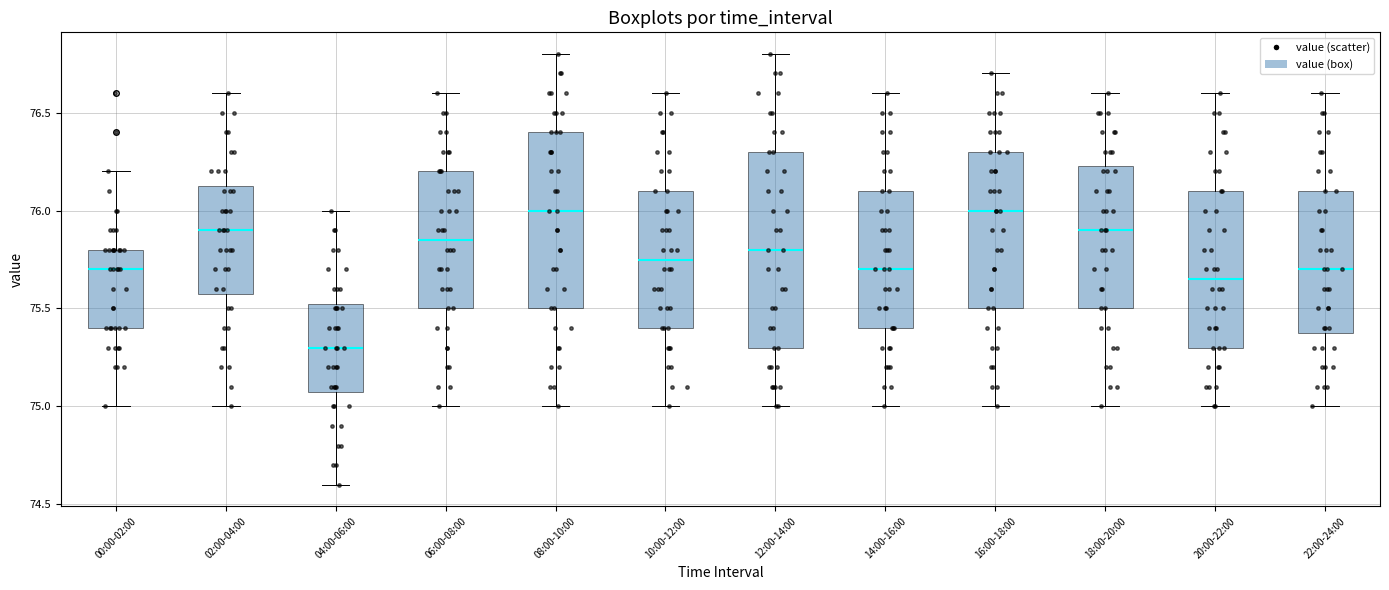

Comparing the boxes themselves (not the whiskers), which one is the tallest?

12:00-14:00